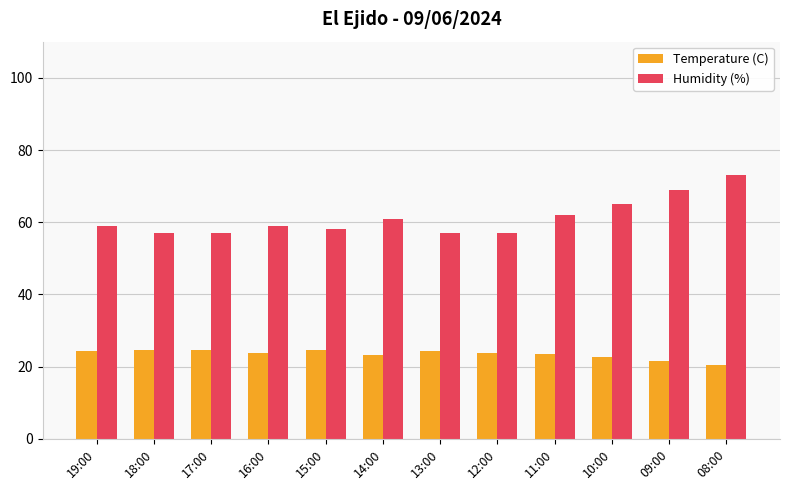

How many bars are there in each group?

2